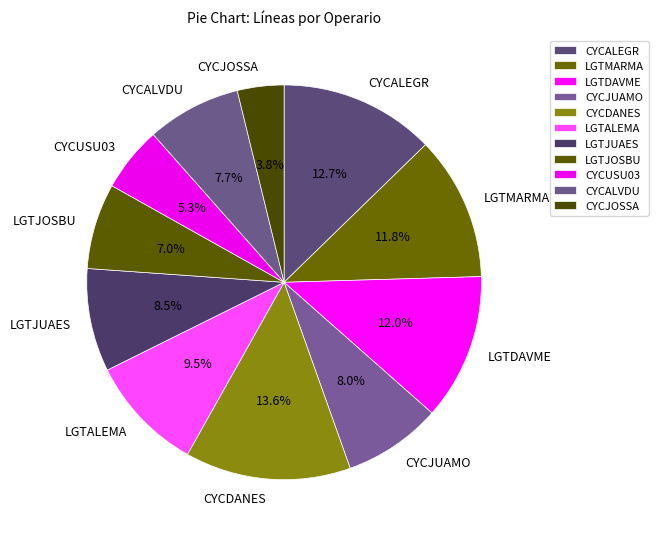

The CYCJUAMO slice represents 14% of the pie. True or false?

False